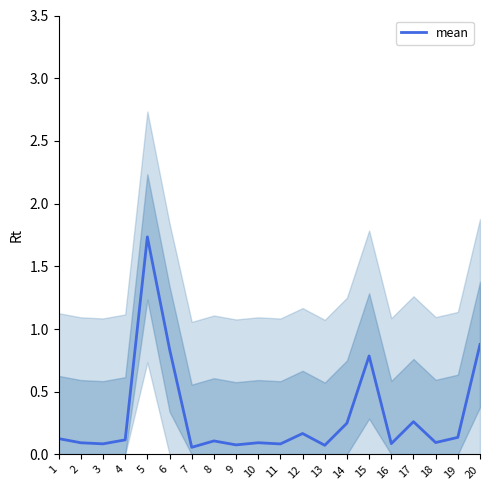

How many interior local peaks (higher than both neighbors) does the data have?

6